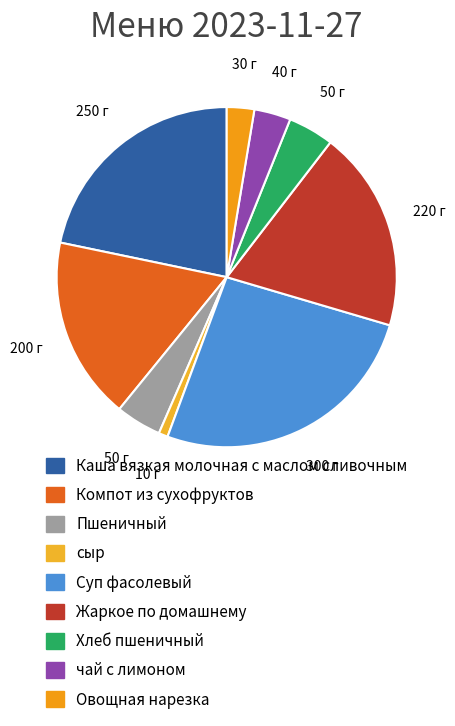

What portion of the pie excludes Компот из сухофруктов?

82.6%